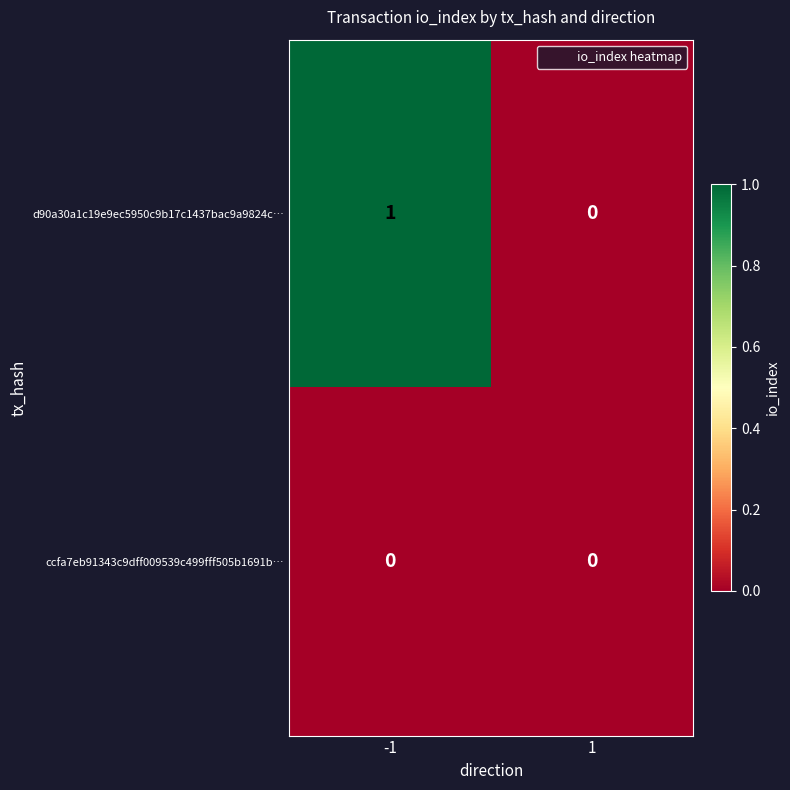

Between -1 and 1, which series saw the biggest shift?

d90a30a1c19e9ec5950c9b17c1437bac9a9824c…